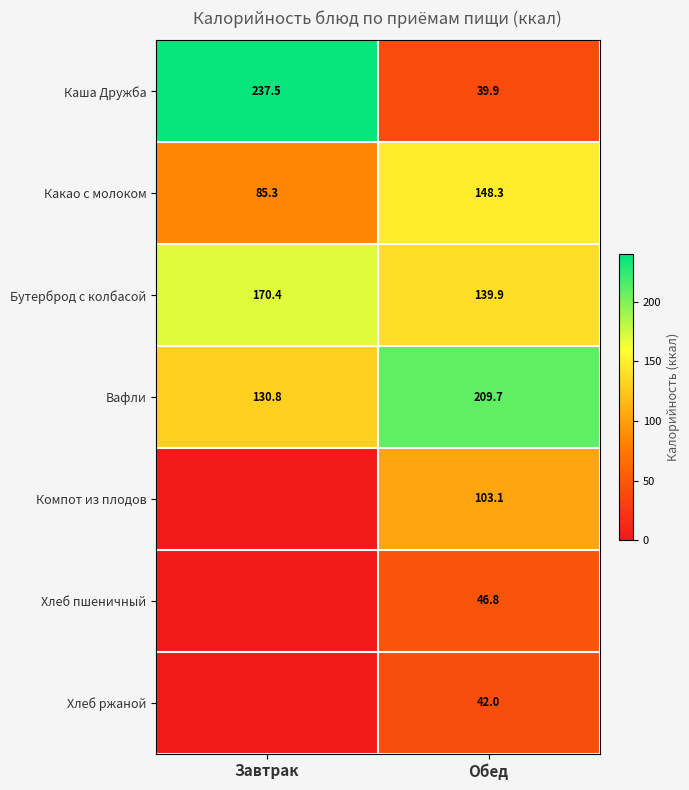

What is the difference between the highest and lowest values at Обед?

169.8